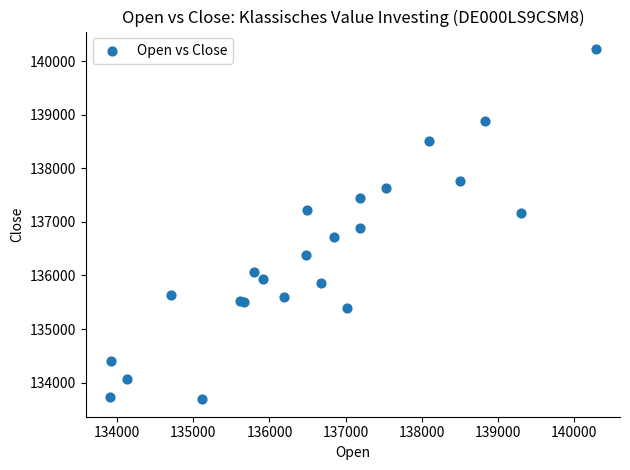

What Y value in the scatter plot is closest to 136958?

136884